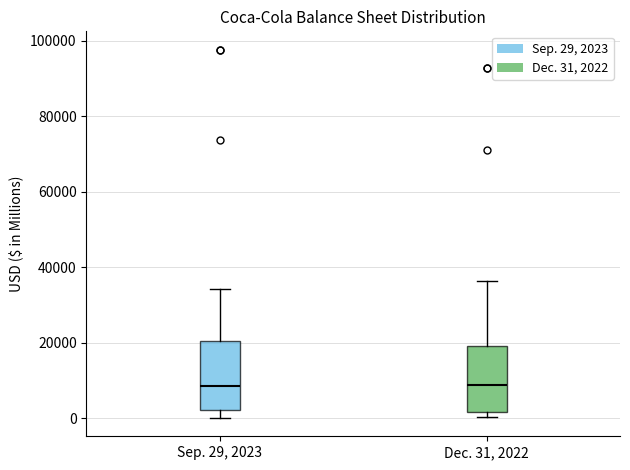

Reading left to right, read every box against the y-axis: the position of its median line, the range the box covers, and the ends of its whiskers. The values are not printed on the chart, so give them approximately, as read against the axis.

Sep. 29, 2023: median 8000, box 2000 to 20000, whiskers 0 to 34000
Dec. 31, 2022: median 8000, box 2000 to 20000, whiskers 0 to 36000